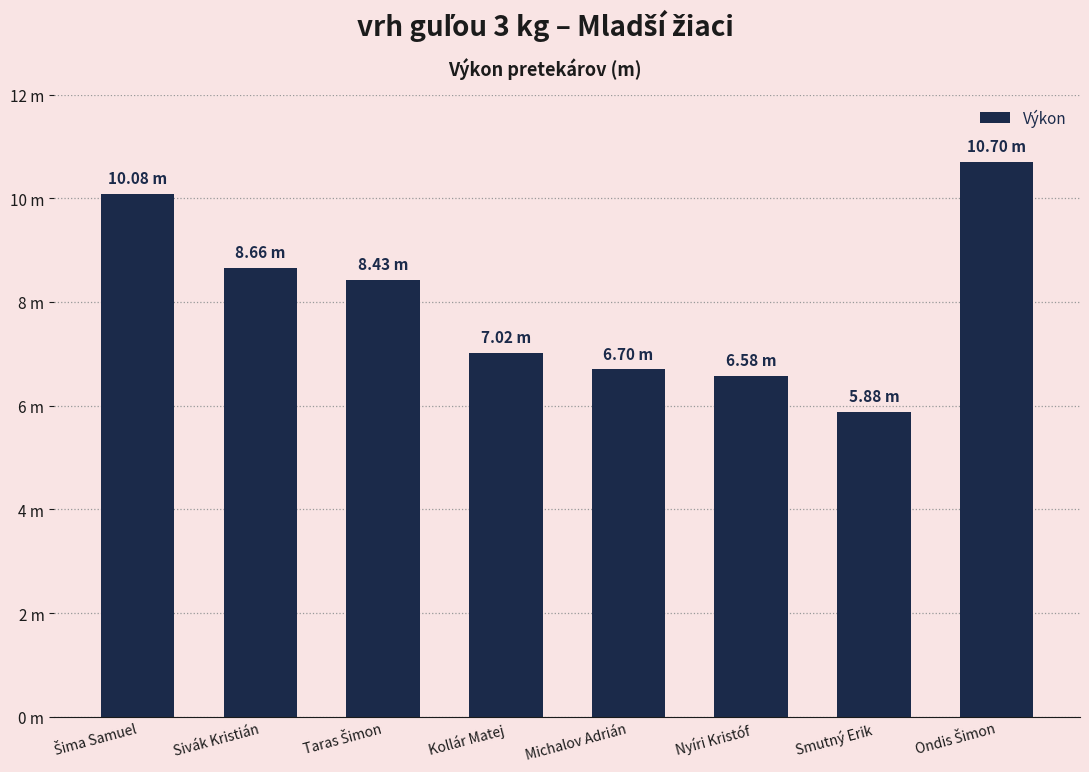

What is the difference between the values at Nyíri Kristóf and Šima Samuel?

3.5